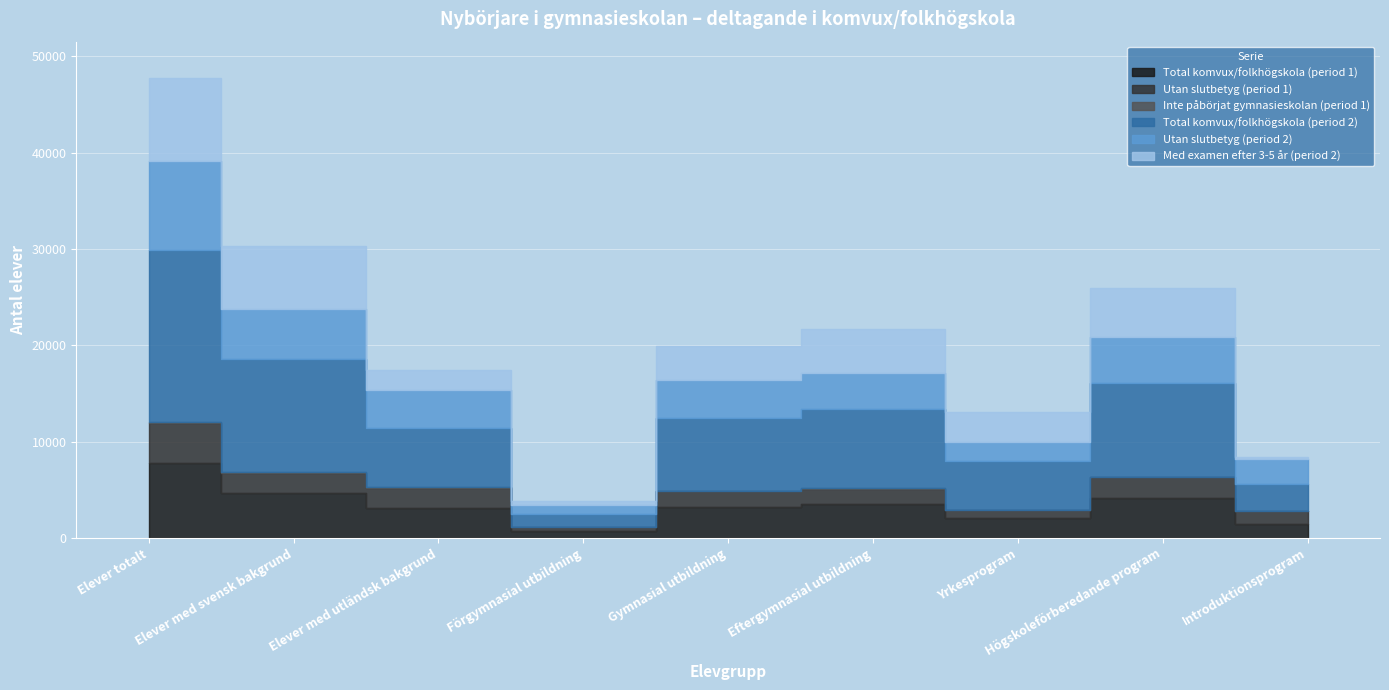

What is the difference between the Total komvux/folkhögskola (period 2) values at Elever med svensk bakgrund and Högskoleförberedande program?

1915